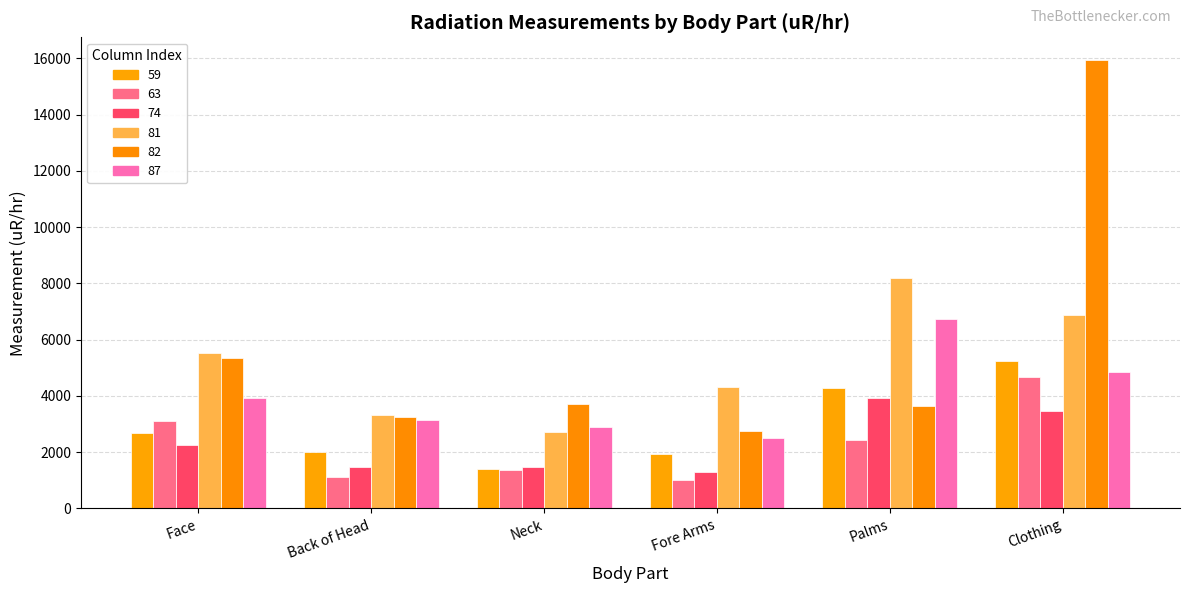

How many bars are there in each group?

6